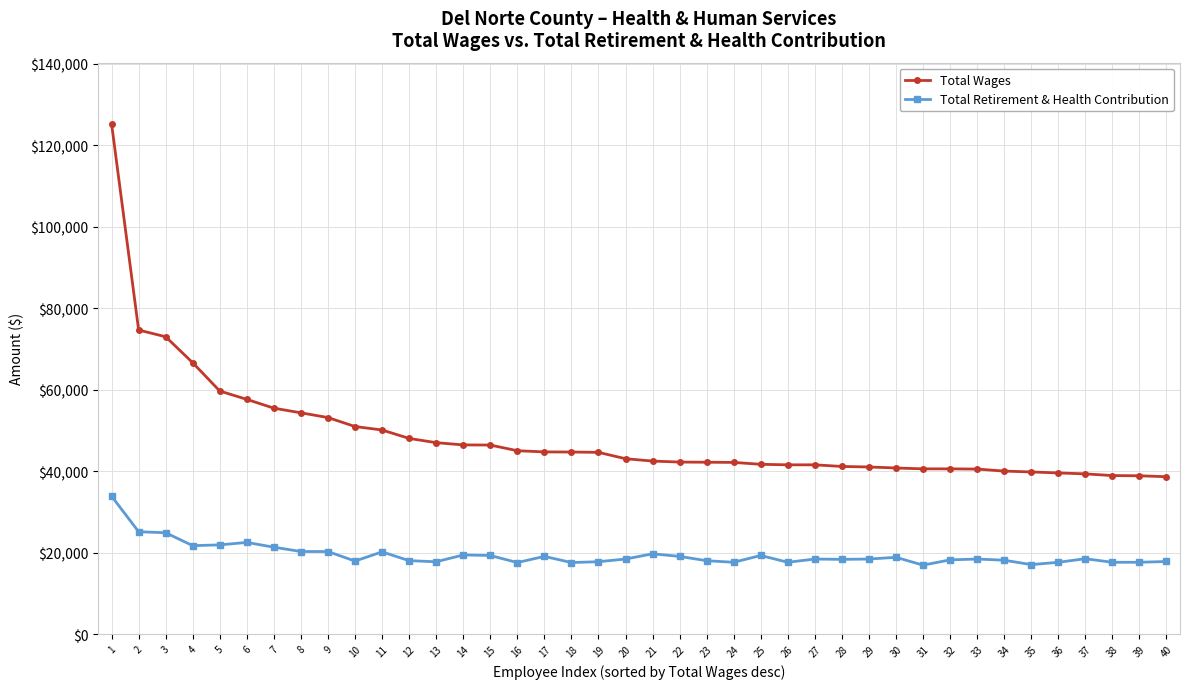

Which series has the largest total across all categories?

Total Wages